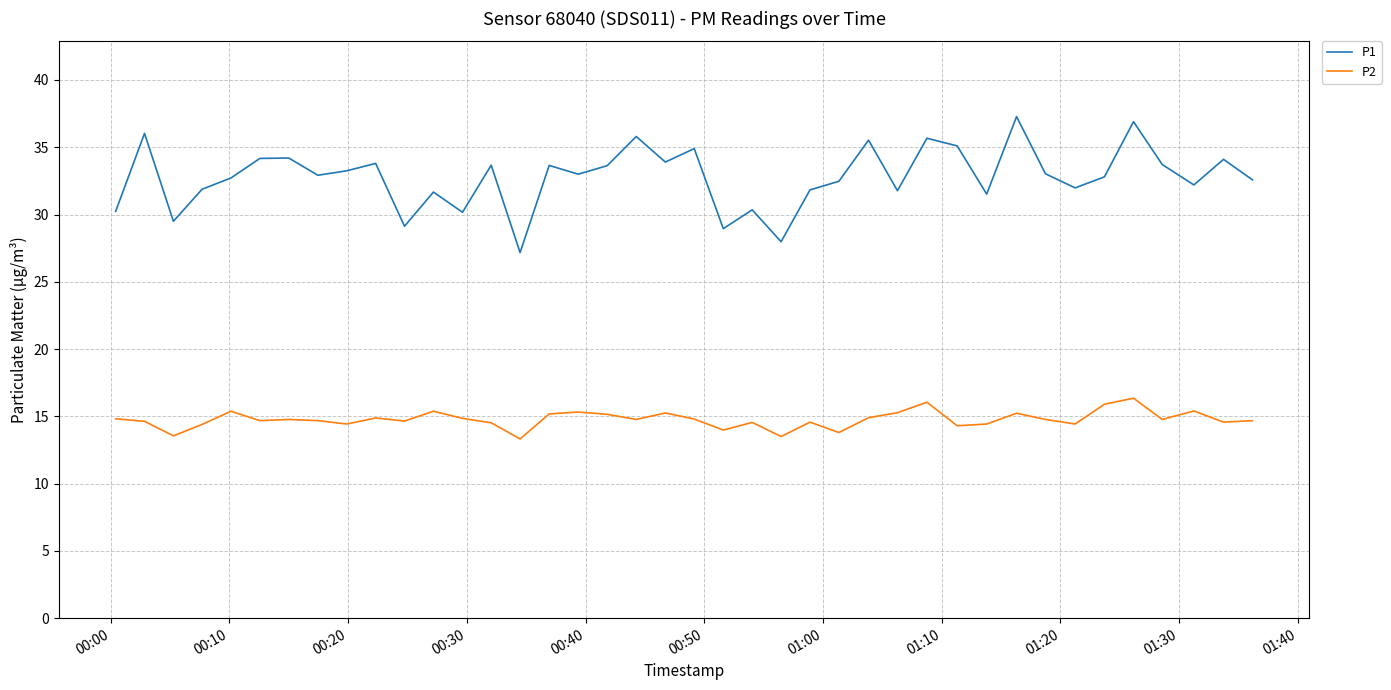

True or false: P1 and P2 cross at least once.

False